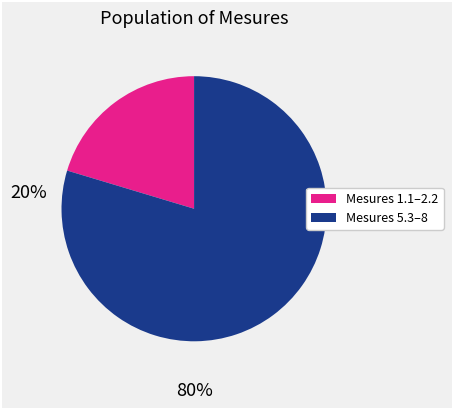

How many slices are in this pie chart?

2